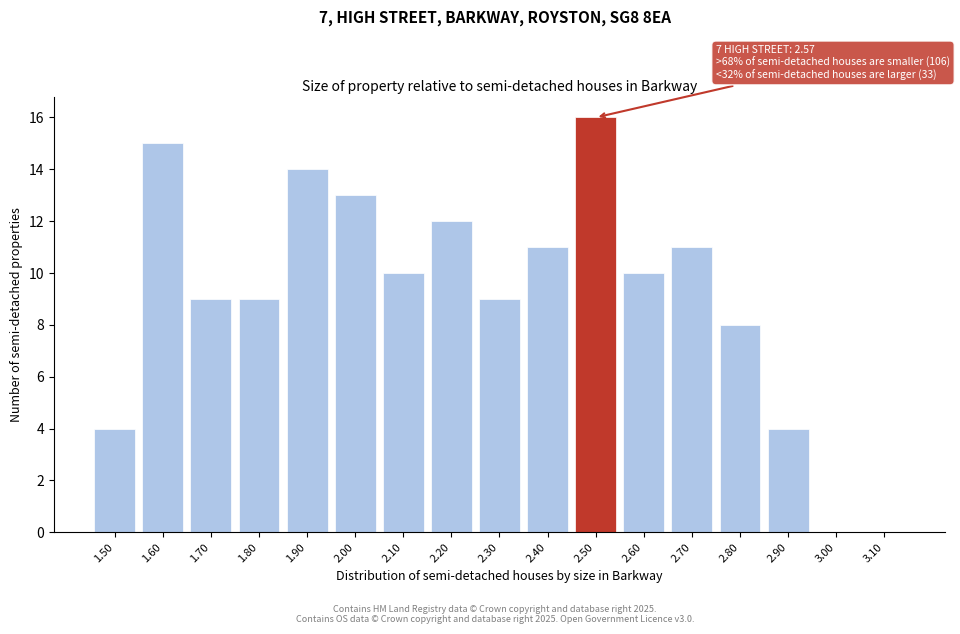

Reading right to left, list all the values displayed in this chart.

3.10=0	3.00=0	2.90=4	2.80=8	2.70=11	2.60=10	2.50=16	2.40=11	2.30=9	2.20=12	2.10=10	2.00=13	1.90=14	1.80=9	1.70=9	1.60=15	1.50=4